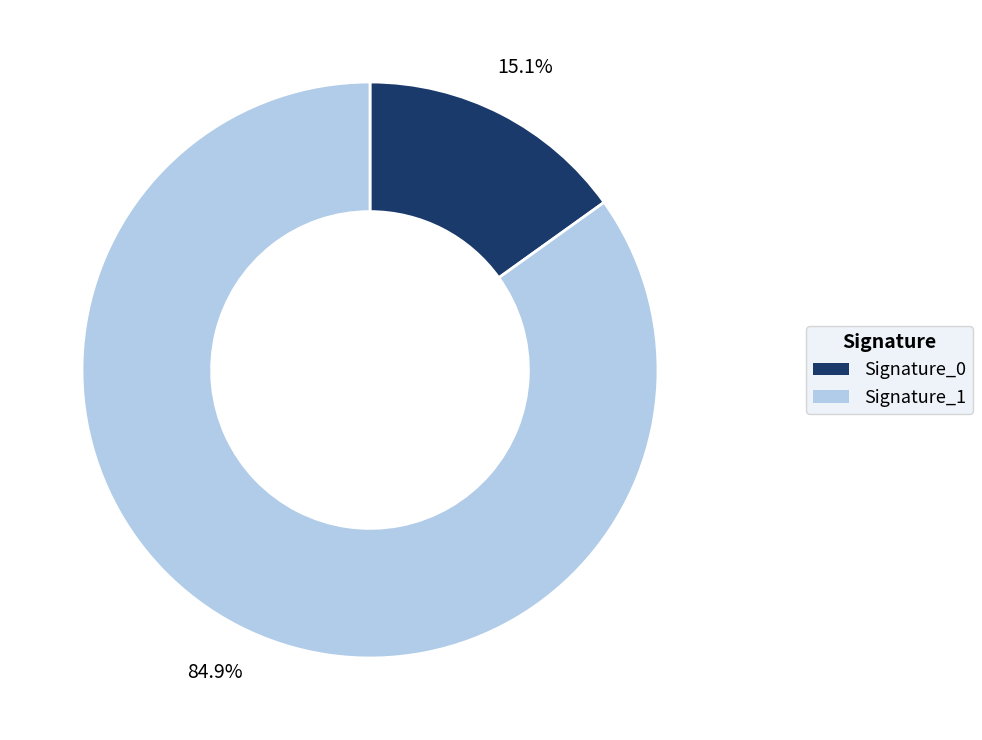

Combined, do Signature_1 and Signature_0 account for over 50%?

Yes